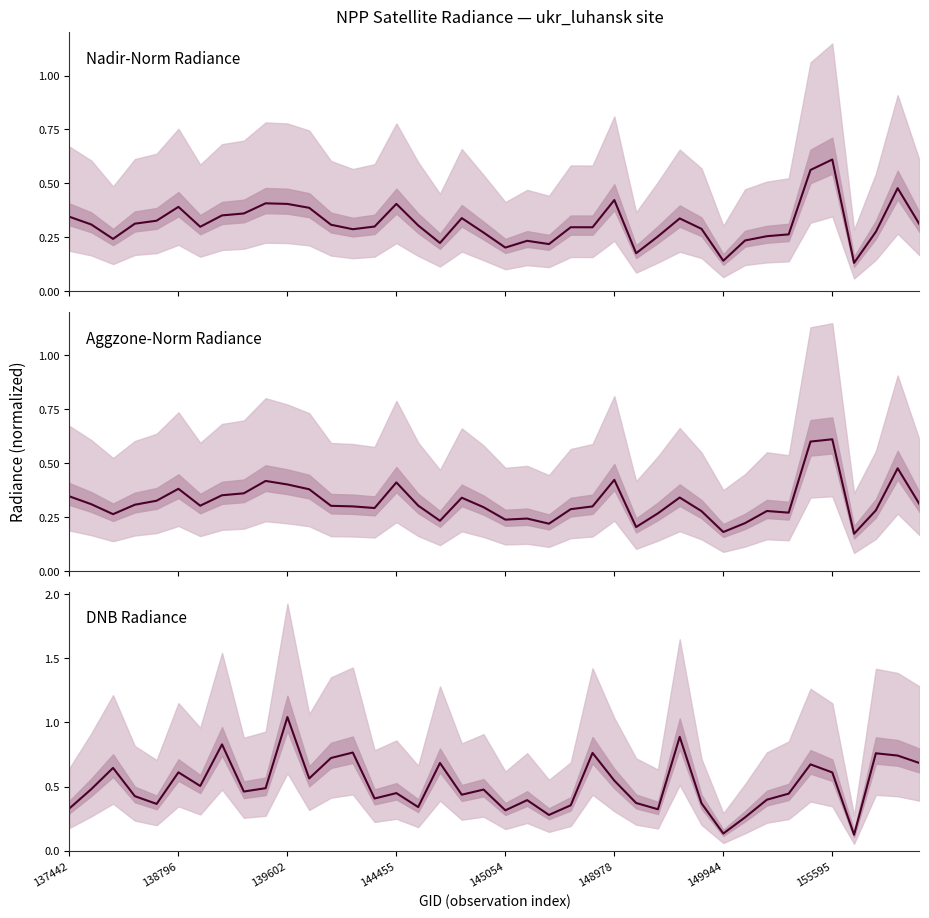

What is the sum of the Nadir-Norm Radiance values at 16 and 8?

0.7